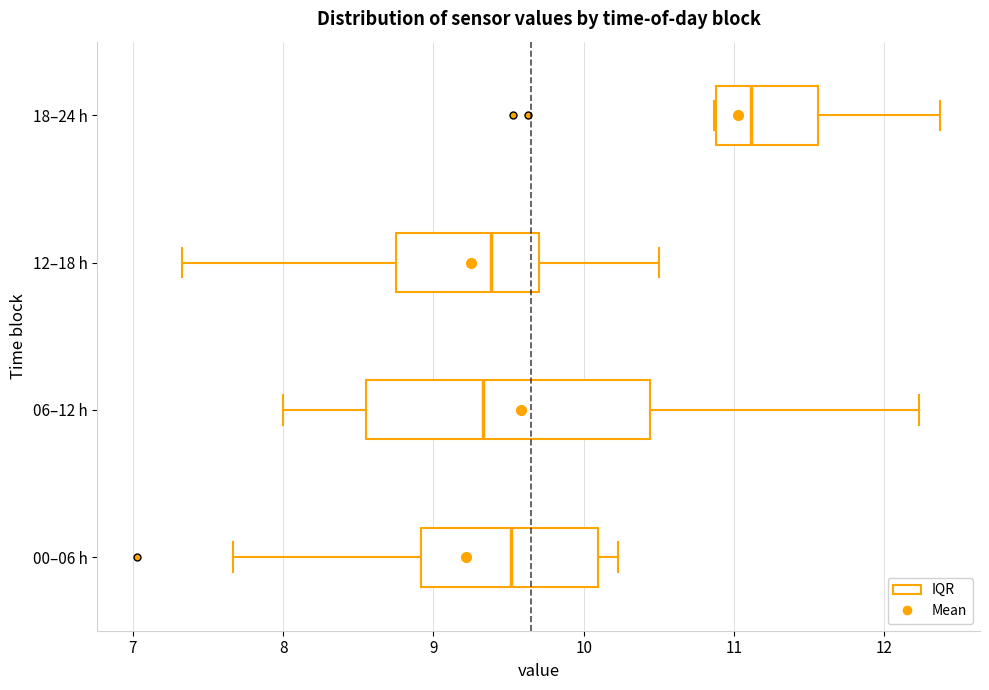

Comparing the boxes themselves (not the whiskers), which one is the widest?

06–12 h